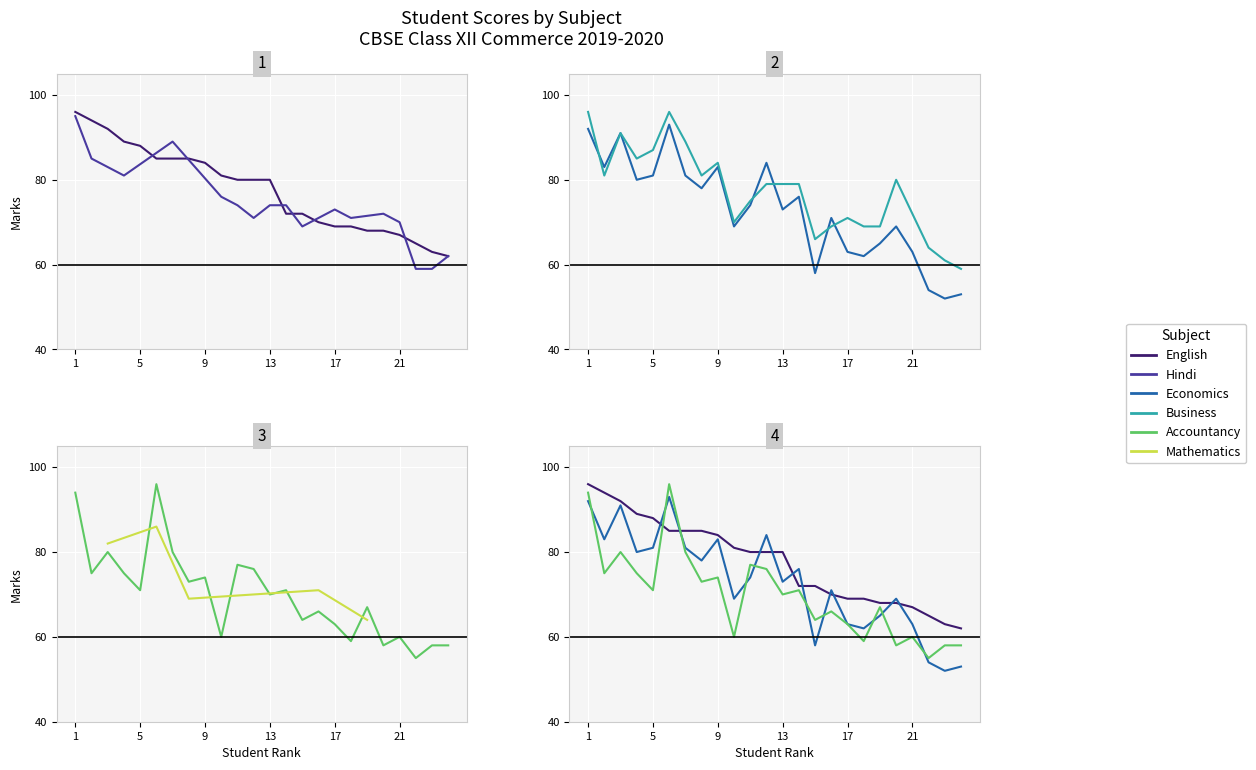

What is the value of the Accountancy point at the 6th from the left?

96